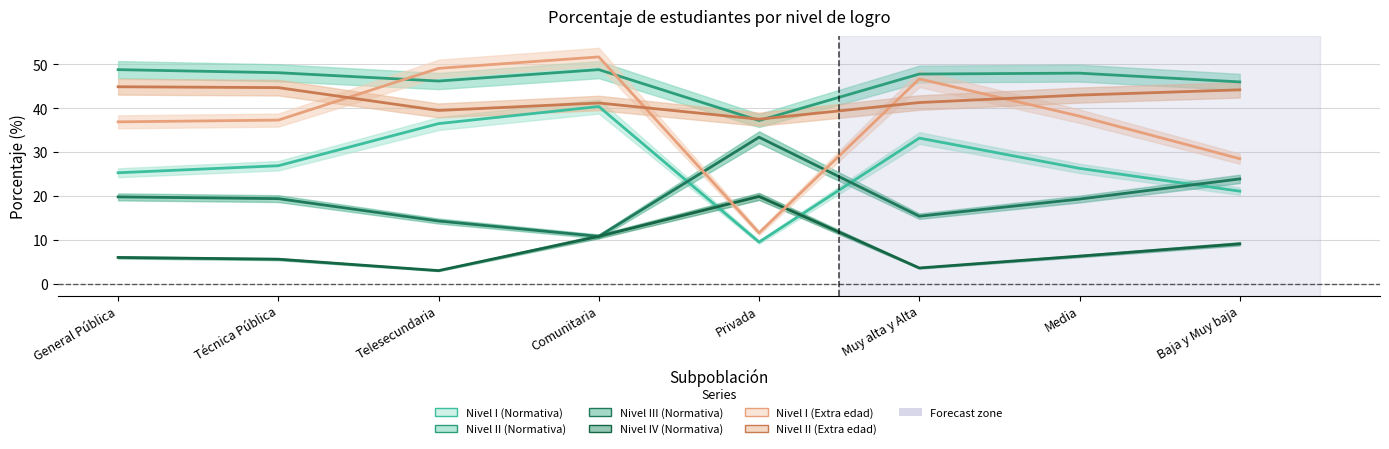

Is the value of Nivel II (Extra edad) at Baja y Muy baja greater than the value of Nivel III (Normativa) at Telesecundaria?

Yes